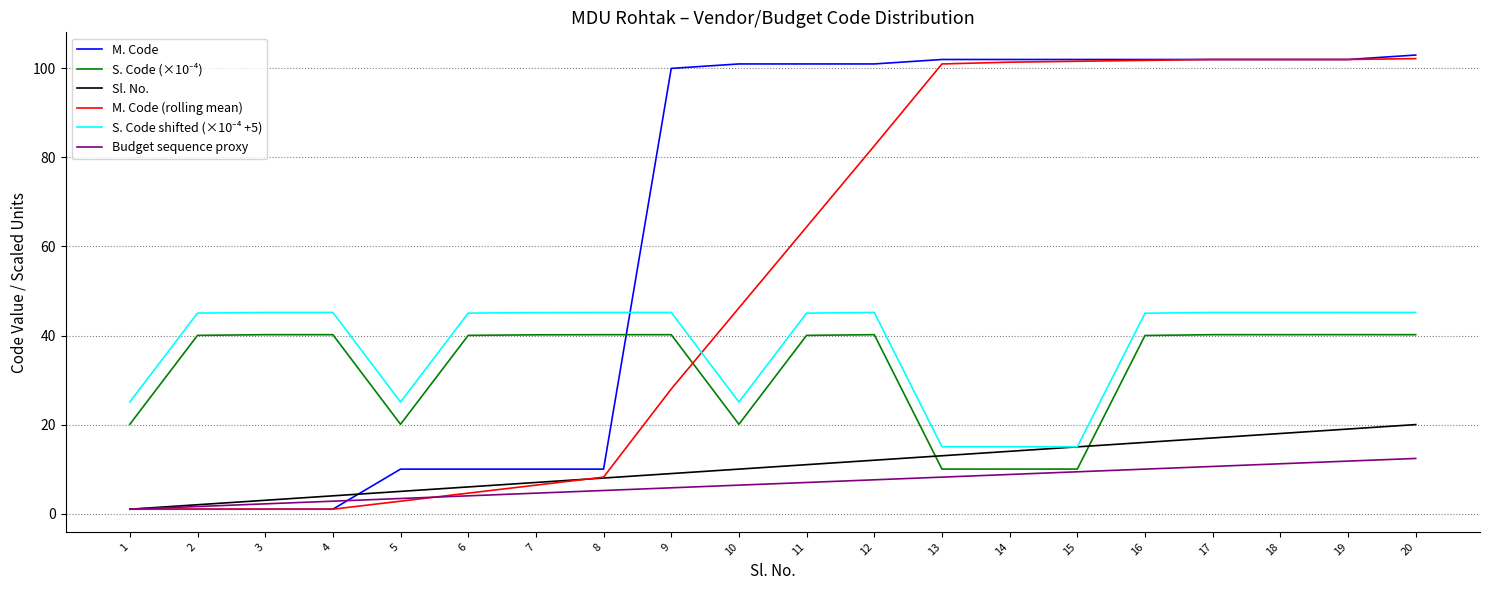

The value of Budget sequence proxy at 11 is 7.0. True or false?

True